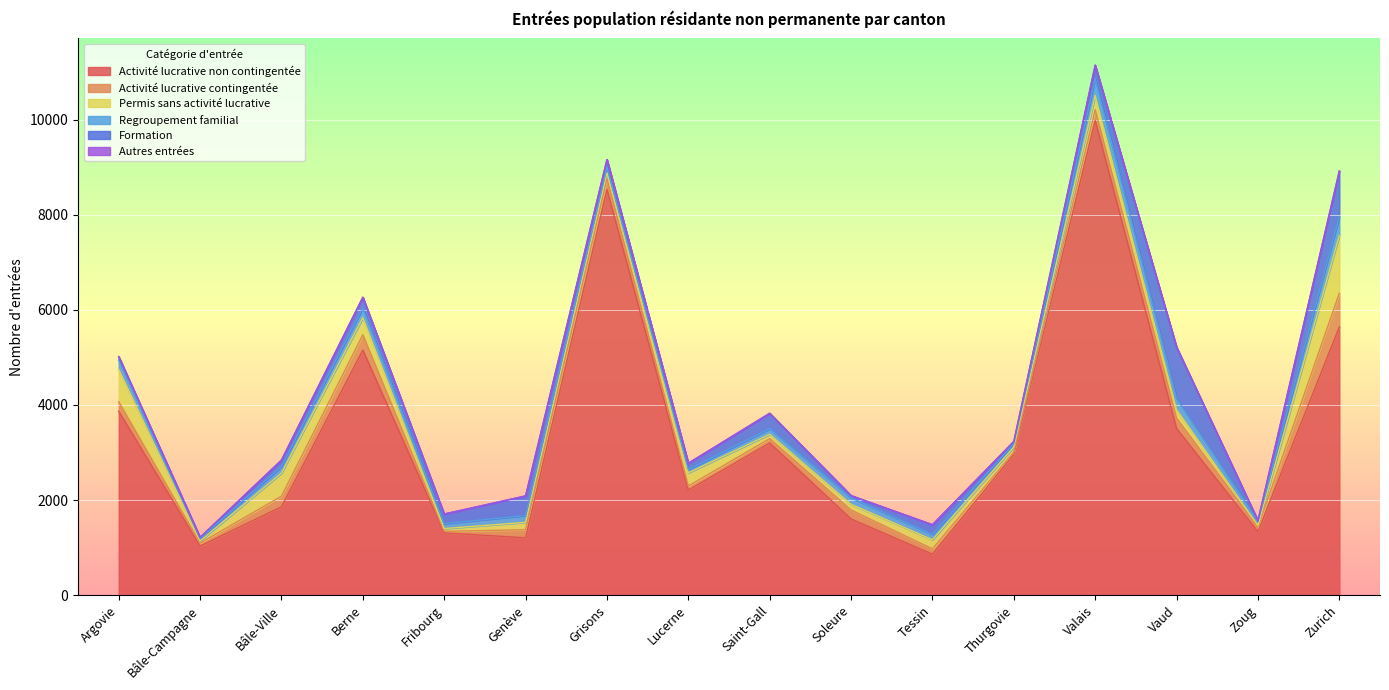

At which label does Activité lucrative non contingentée first exceed 2963?

Argovie